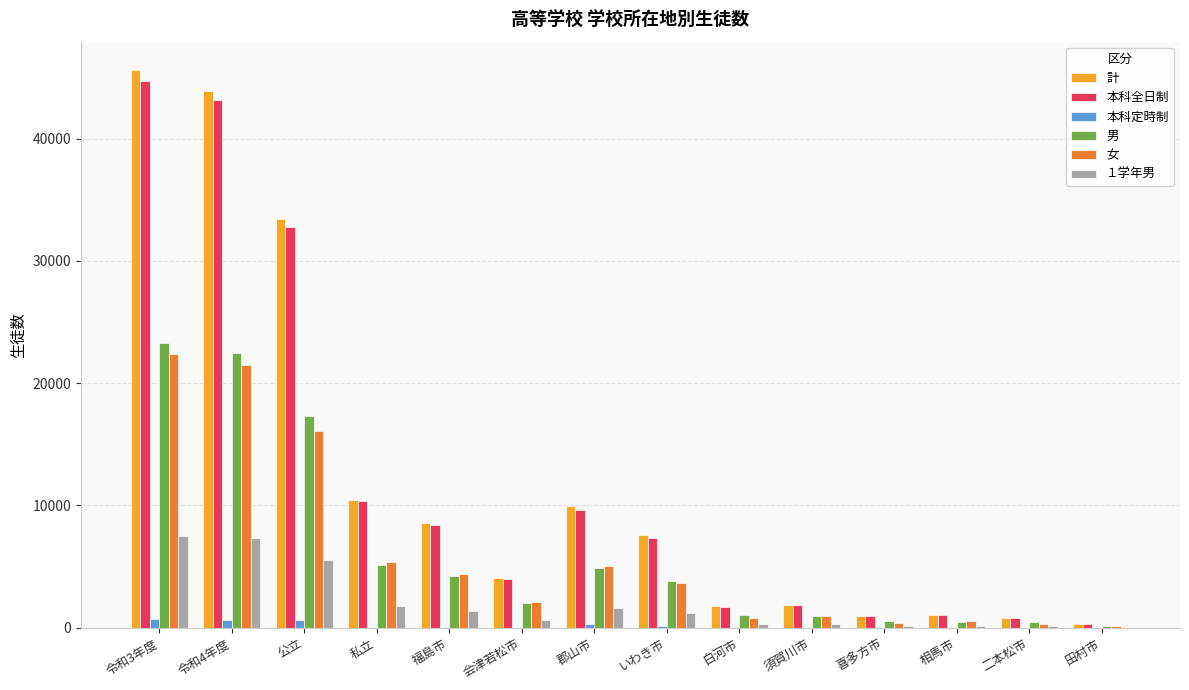

What is the greatest value displayed?

45647